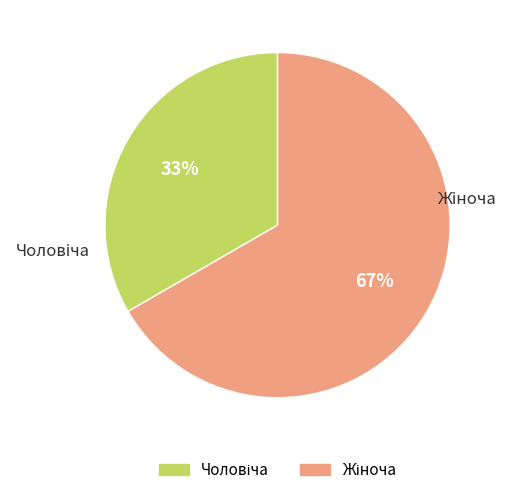

To the nearest percent, what is the average slice percentage?

50%